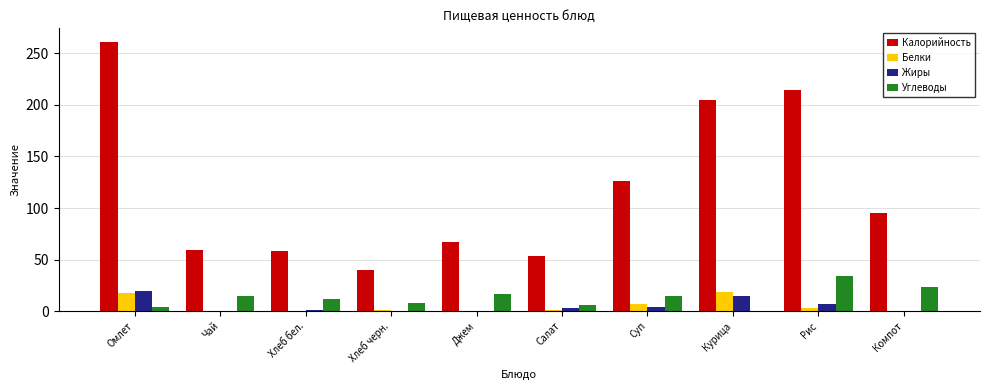

How many groups of bars are there?

10